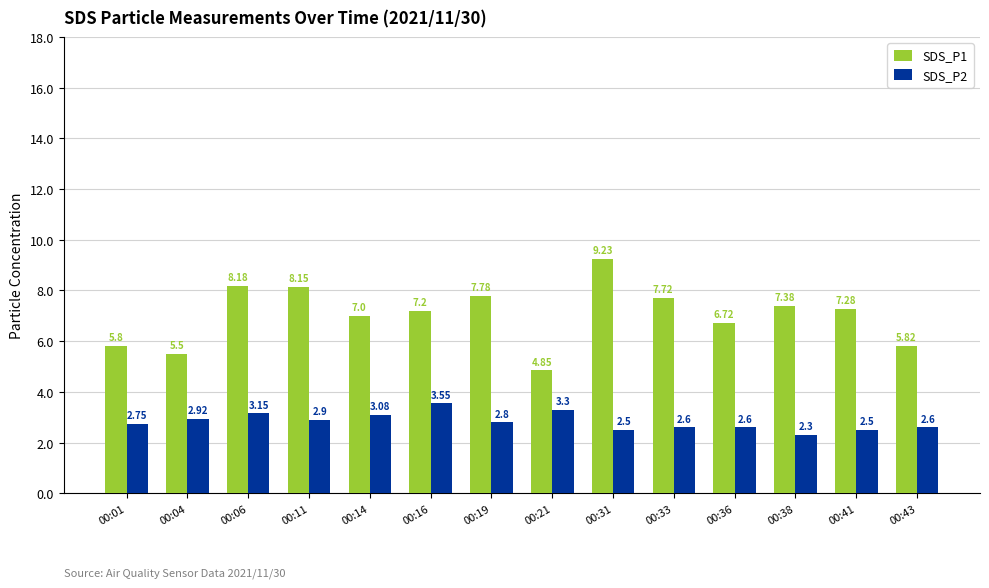

Where is SDS_P2 nearest to the value 2?

00:38